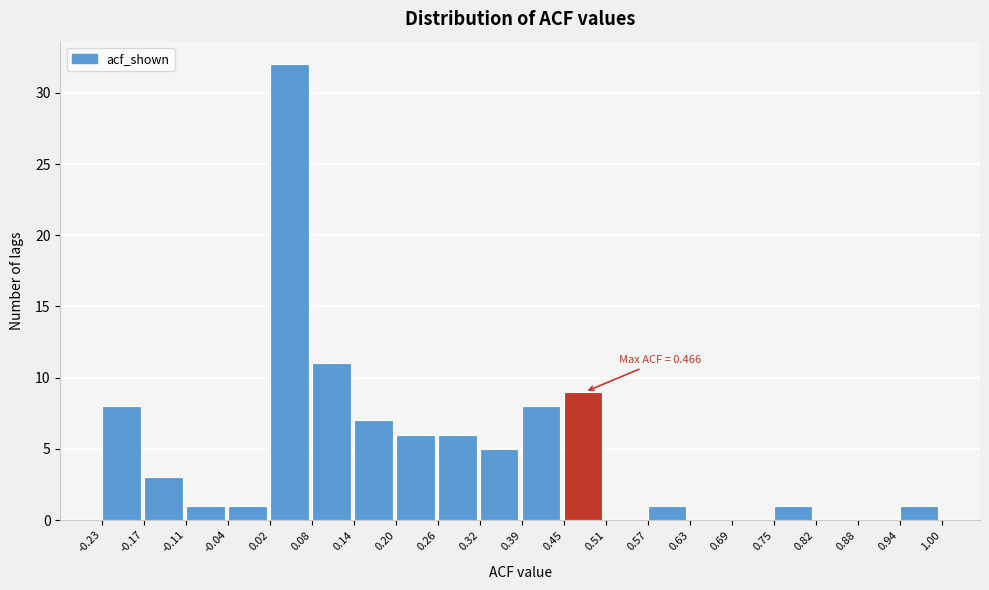

Which range on the x-axis has the tallest bar?

0.02 to 0.08